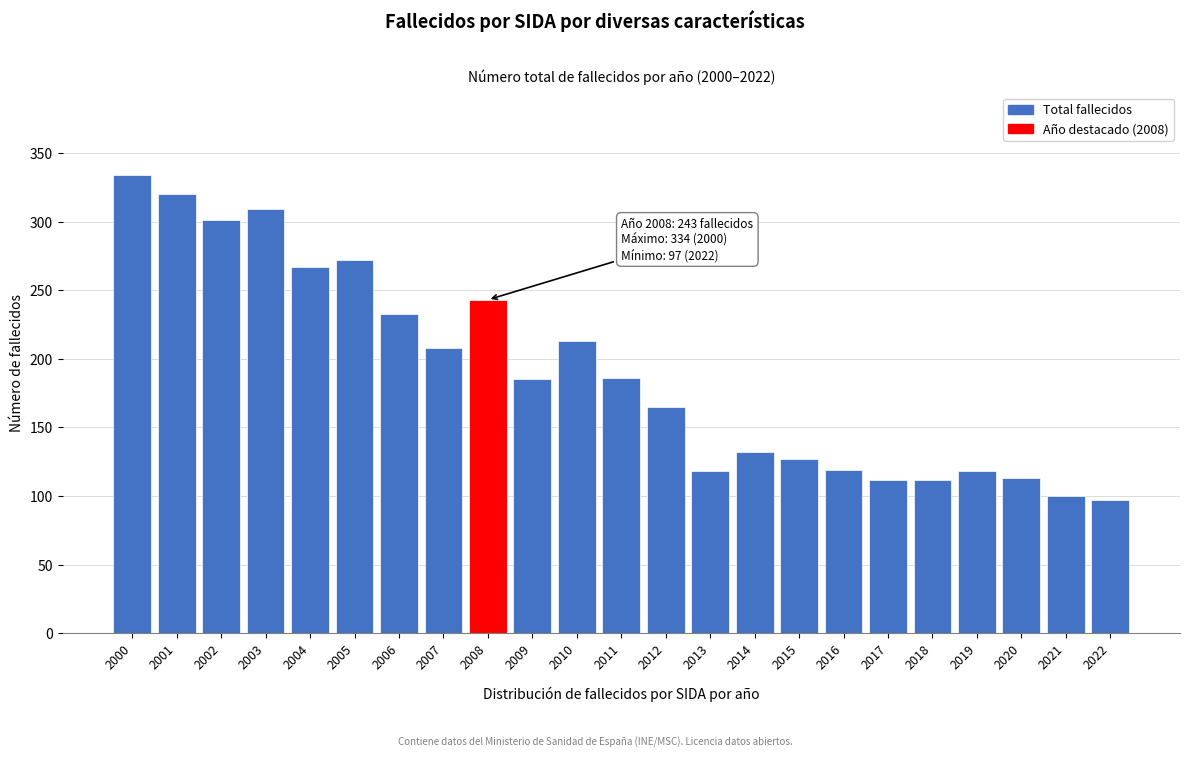

What is the approximate value at 2017?

112